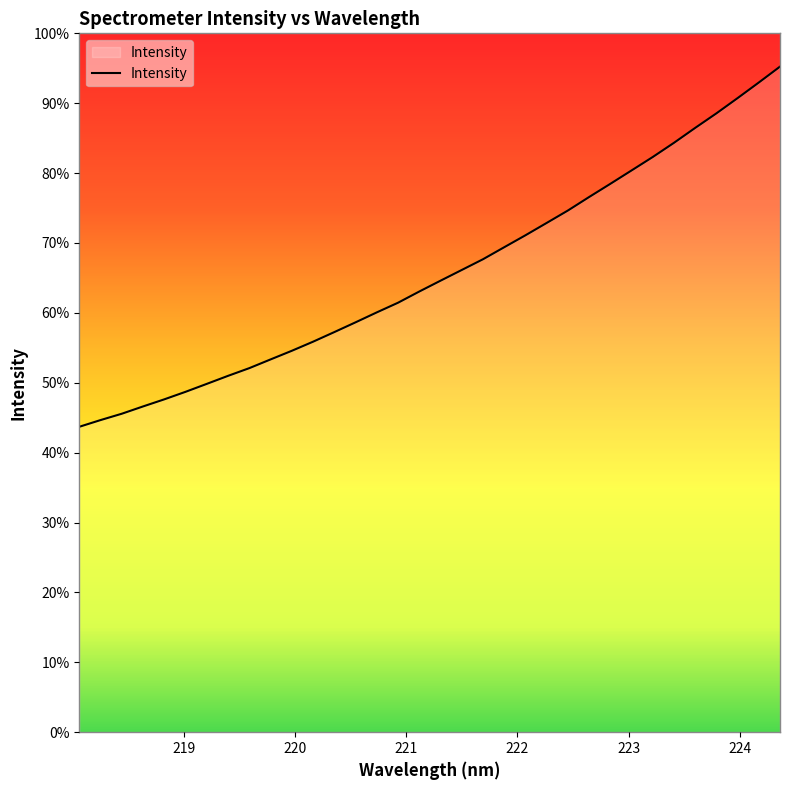

What is the label of the 10th point from the left?

219.7801